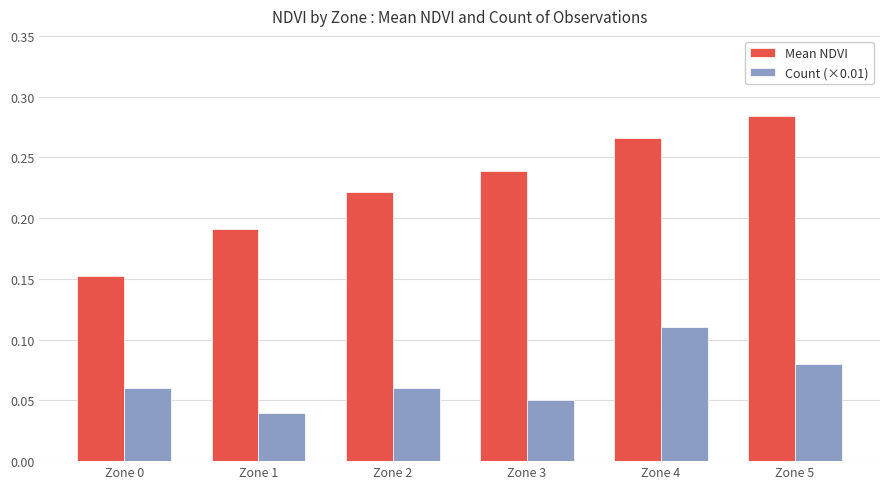

How many bars are there in each group?

2